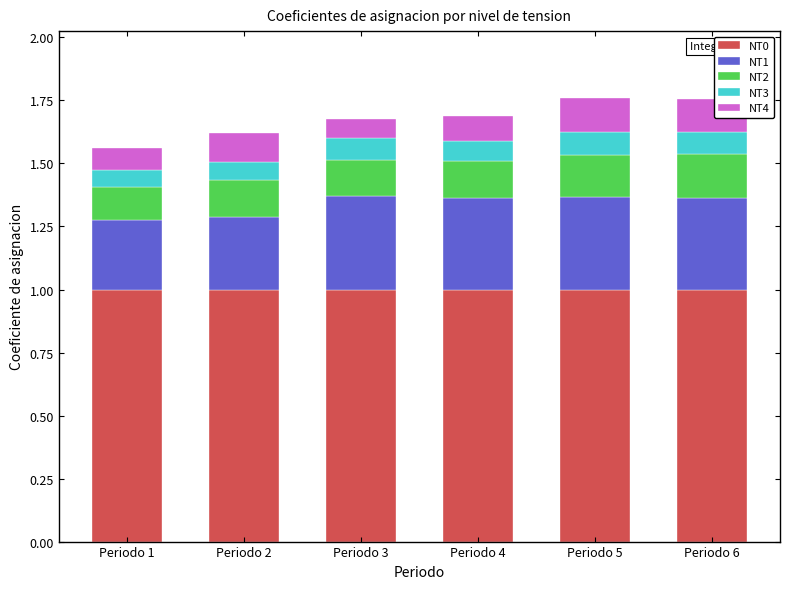

Reading right to left, list the values for the NT0 series.

Periodo 6=1.0	Periodo 5=1.0	Periodo 4=1.0	Periodo 3=1.0	Periodo 2=1.0	Periodo 1=1.0